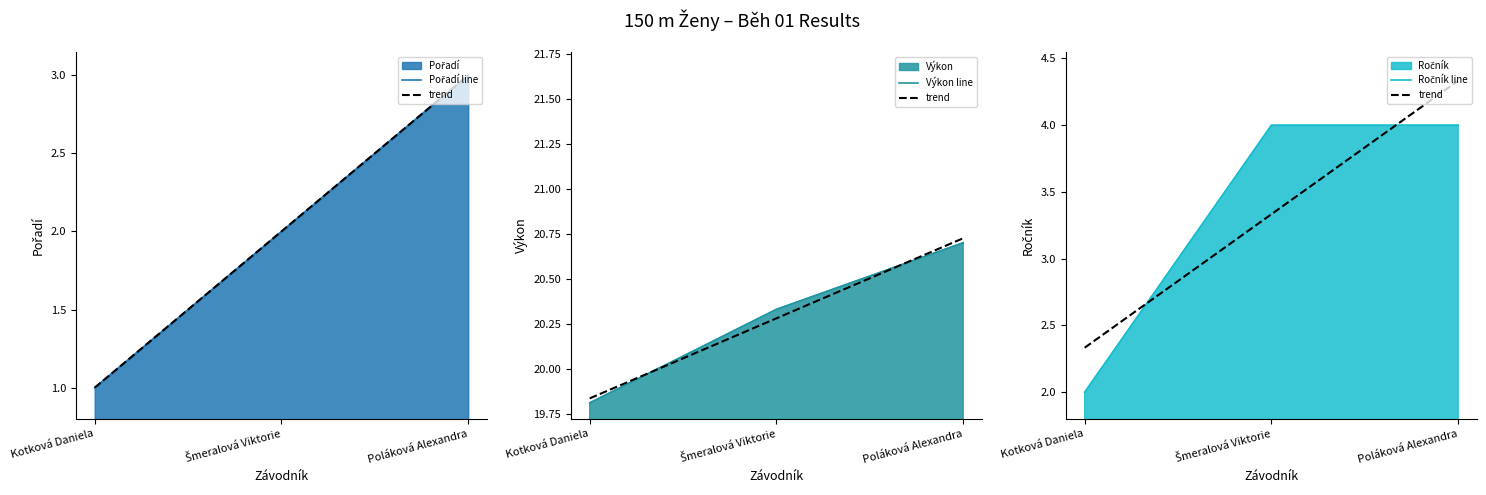

Which series has the largest range (max minus min)?

trend